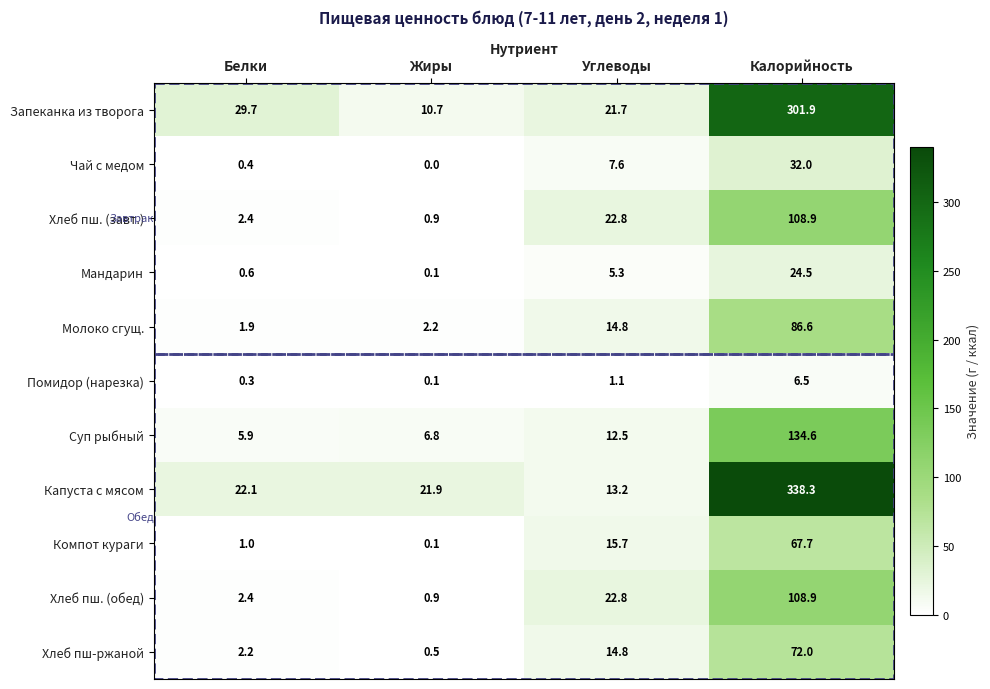

Which series has the largest range (max minus min)?

Капуста с мясом